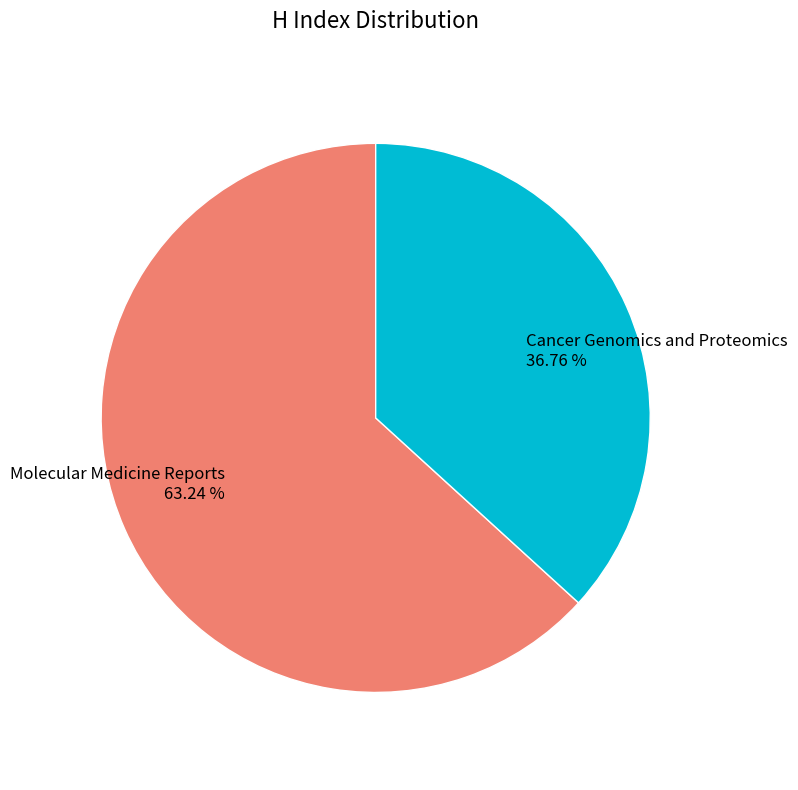

Combined, what portion of the pie is Molecular Medicine Reports and Cancer Genomics and Proteomics?

100.0%